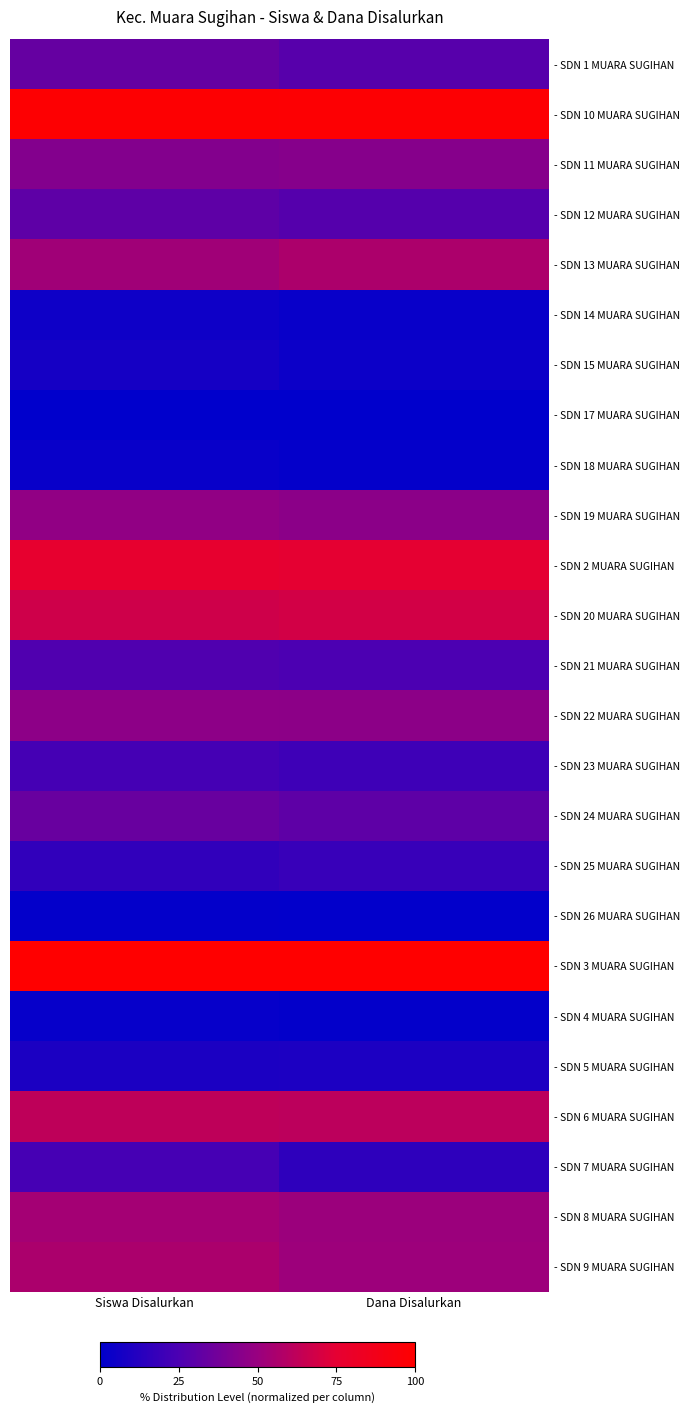

Reading left to right, transcribe all the data shown in this chart.

- SDN 1 MUARA SUGIHAN: Siswa Disalurkan=0.3	Dana Disalurkan=0.3
- SDN 10 MUARA SUGIHAN: Siswa Disalurkan=1.0	Dana Disalurkan=1.0
- SDN 11 MUARA SUGIHAN: Siswa Disalurkan=0.4	Dana Disalurkan=0.4
- SDN 12 MUARA SUGIHAN: Siswa Disalurkan=0.3	Dana Disalurkan=0.3
- SDN 13 MUARA SUGIHAN: Siswa Disalurkan=0.5	Dana Disalurkan=0.6
- SDN 14 MUARA SUGIHAN: Siswa Disalurkan=0.0	Dana Disalurkan=0.0
- SDN 15 MUARA SUGIHAN: Siswa Disalurkan=0.1	Dana Disalurkan=0.0
- SDN 17 MUARA SUGIHAN: Siswa Disalurkan=0.0	Dana Disalurkan=0.0
- SDN 18 MUARA SUGIHAN: Siswa Disalurkan=0.0	Dana Disalurkan=0.0
- SDN 19 MUARA SUGIHAN: Siswa Disalurkan=0.5	Dana Disalurkan=0.5
- SDN 2 MUARA SUGIHAN: Siswa Disalurkan=0.8	Dana Disalurkan=0.8
- SDN 20 MUARA SUGIHAN: Siswa Disalurkan=0.7	Dana Disalurkan=0.7
- SDN 21 MUARA SUGIHAN: Siswa Disalurkan=0.3	Dana Disalurkan=0.3
- SDN 22 MUARA SUGIHAN: Siswa Disalurkan=0.5	Dana Disalurkan=0.5
- SDN 23 MUARA SUGIHAN: Siswa Disalurkan=0.2	Dana Disalurkan=0.2
- SDN 24 MUARA SUGIHAN: Siswa Disalurkan=0.3	Dana Disalurkan=0.3
- SDN 25 MUARA SUGIHAN: Siswa Disalurkan=0.2	Dana Disalurkan=0.2
- SDN 26 MUARA SUGIHAN: Siswa Disalurkan=0.0	Dana Disalurkan=0.0
- SDN 3 MUARA SUGIHAN: Siswa Disalurkan=1.0	Dana Disalurkan=1.0
- SDN 4 MUARA SUGIHAN: Siswa Disalurkan=0.0	Dana Disalurkan=0.0
- SDN 5 MUARA SUGIHAN: Siswa Disalurkan=0.1	Dana Disalurkan=0.1
- SDN 6 MUARA SUGIHAN: Siswa Disalurkan=0.6	Dana Disalurkan=0.6
- SDN 7 MUARA SUGIHAN: Siswa Disalurkan=0.2	Dana Disalurkan=0.2
- SDN 8 MUARA SUGIHAN: Siswa Disalurkan=0.5	Dana Disalurkan=0.5
- SDN 9 MUARA SUGIHAN: Siswa Disalurkan=0.6	Dana Disalurkan=0.5